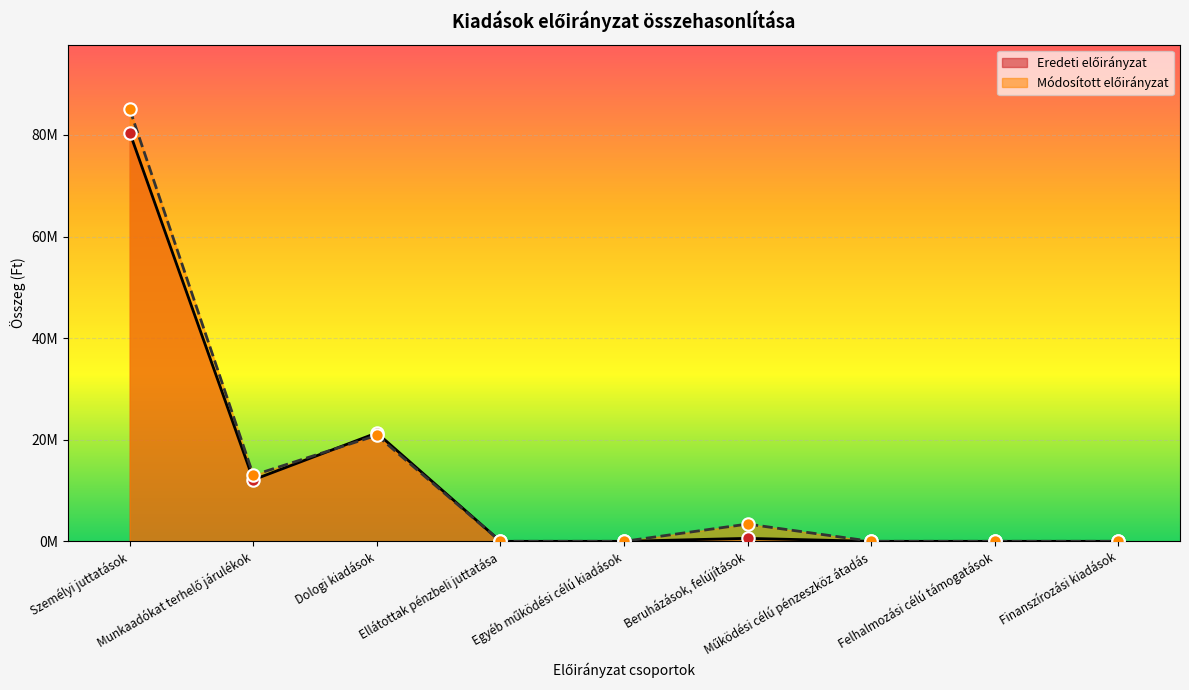

Is the value of Eredeti előirányzat at Munkaadókat terhelő járulékok greater than the value of Módosított előirányzat at Finanszírozási kiadások?

Yes